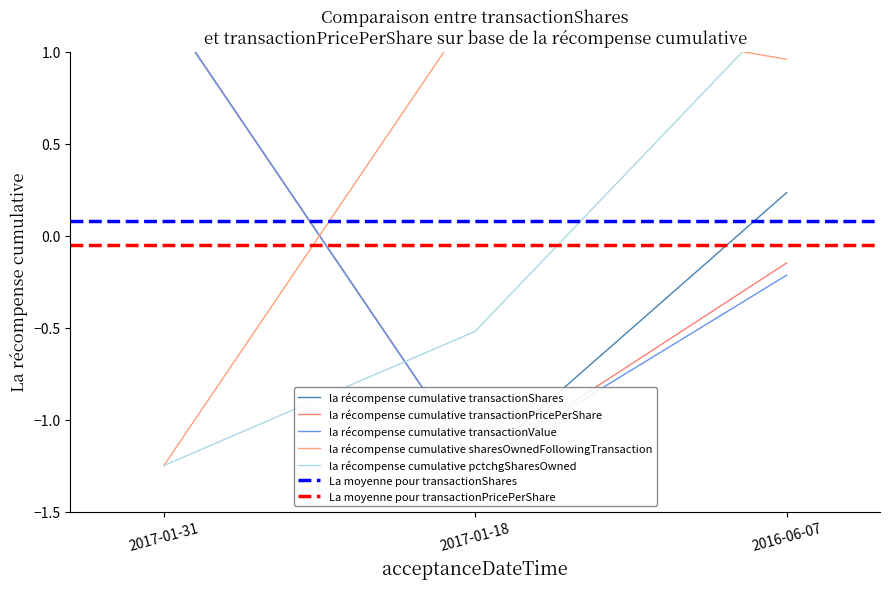

Does the chart display data point markers on the line(s)?

No